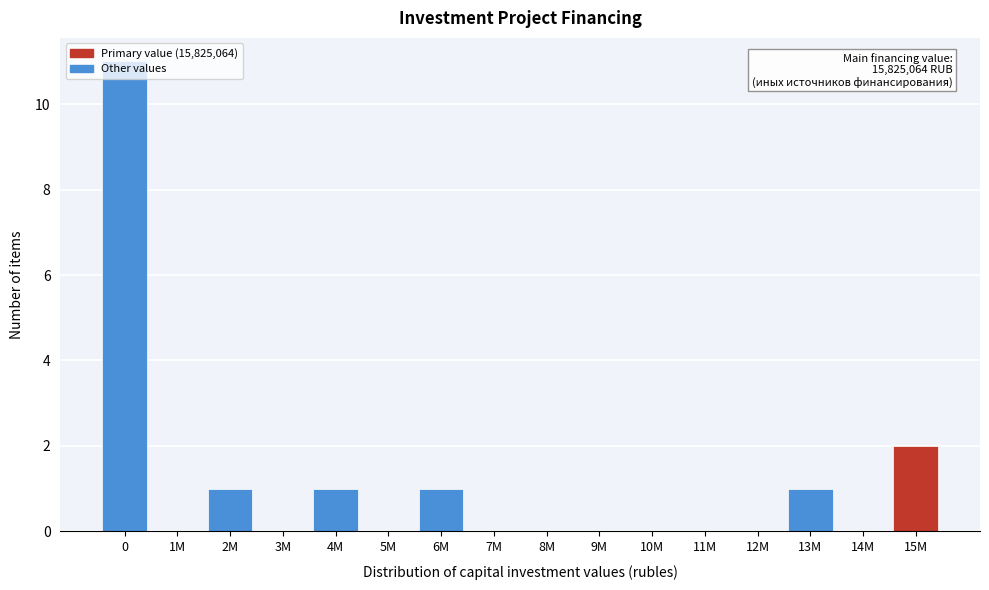

What is the change in value from 3M to 4M?

+1